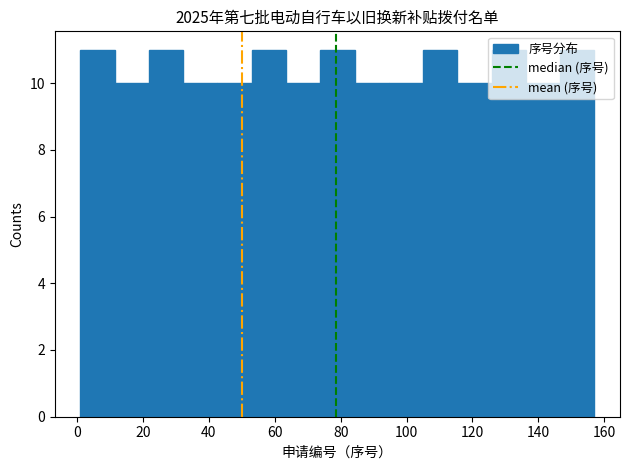

Reading left to right, list every bar in this chart as the range it spans on the x-axis followed by its height. Neither the bar edges nor the heights are printed on the chart, so give them approximately, as read against the axes.

1.0 to 11.4: 11
11.4 to 21.8: 10
21.8 to 32.2: 11
32.2 to 42.6: 10
42.6 to 53.0: 10
53.0 to 63.4: 11
63.4 to 73.8: 10
73.8 to 84.2: 11
84.2 to 94.6: 10
94.6 to 105.0: 10
105.0 to 115.4: 11
115.4 to 125.8: 10
125.8 to 136.2: 11
136.2 to 146.6: 10
146.6 to 157.0: 11